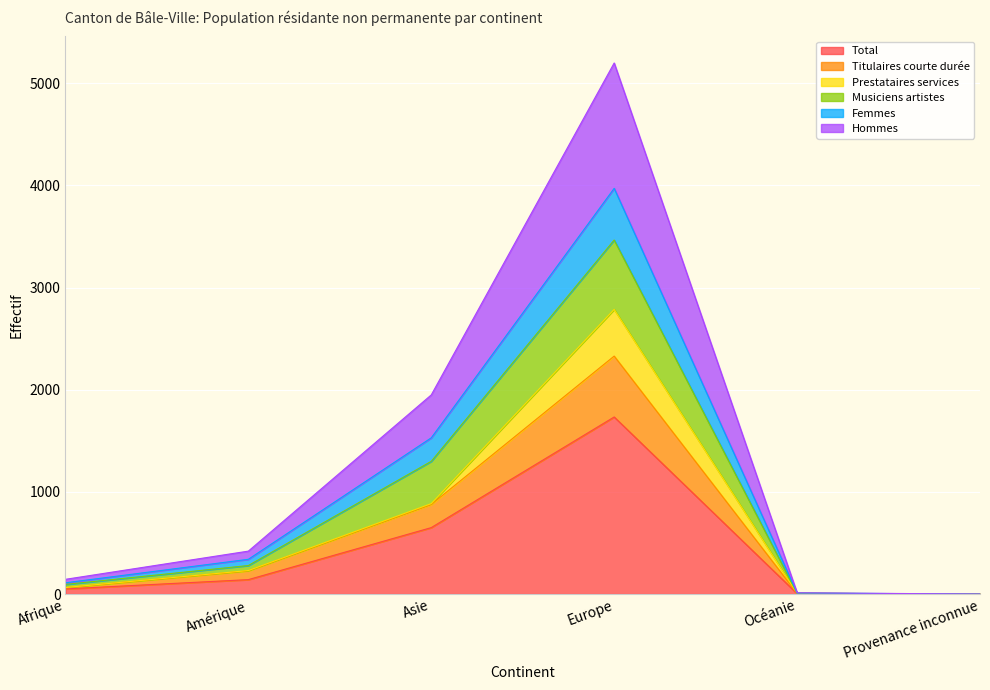

The value of Total at Europe is 1733. True or false?

True